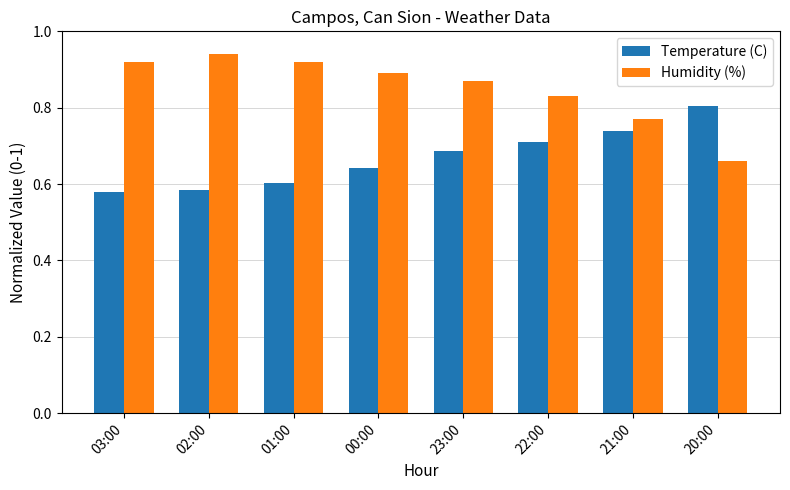

Count the number of data series in this chart.

2